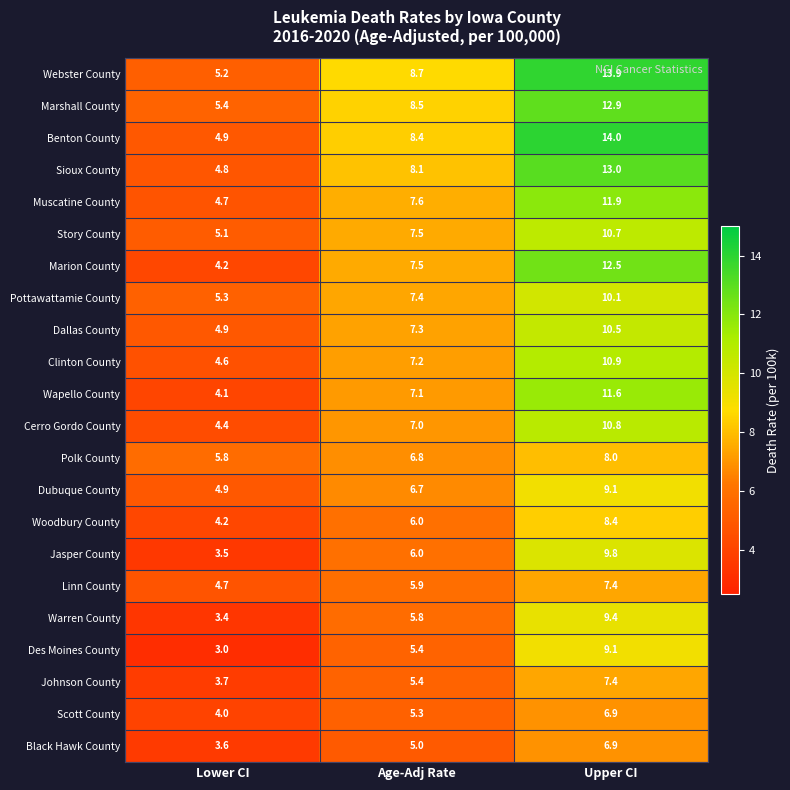

What is the total value across all series at Lower CI?

98.4